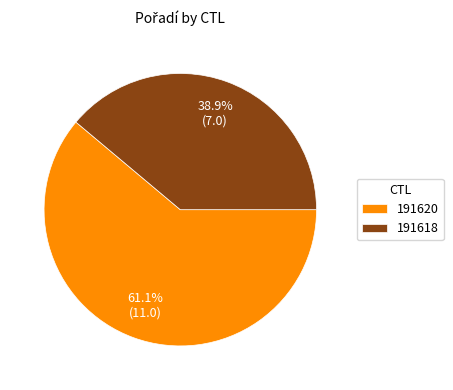

To the nearest percent, what percentage of the pie is 191620?

61%